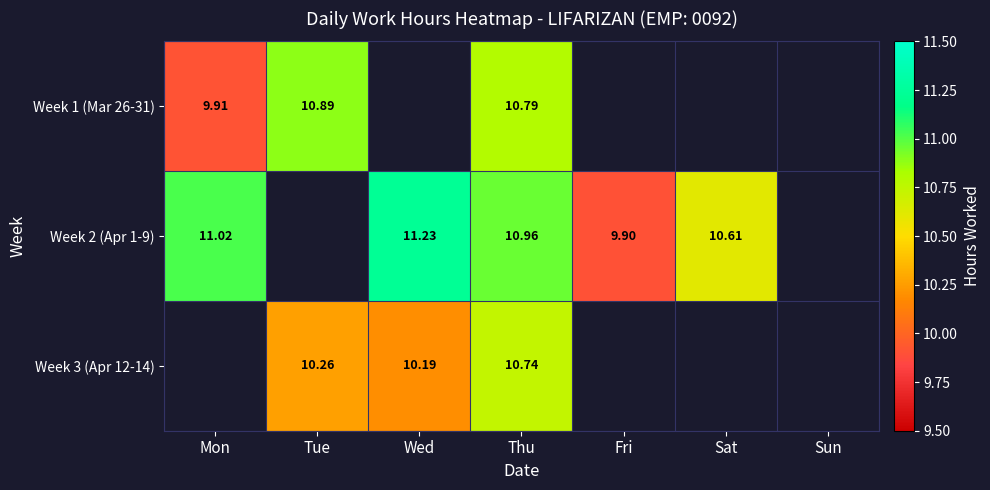

Is the value of Week 2 (Apr 1-9) at Thu greater than the value of Week 3 (Apr 12-14) at Tue?

Yes